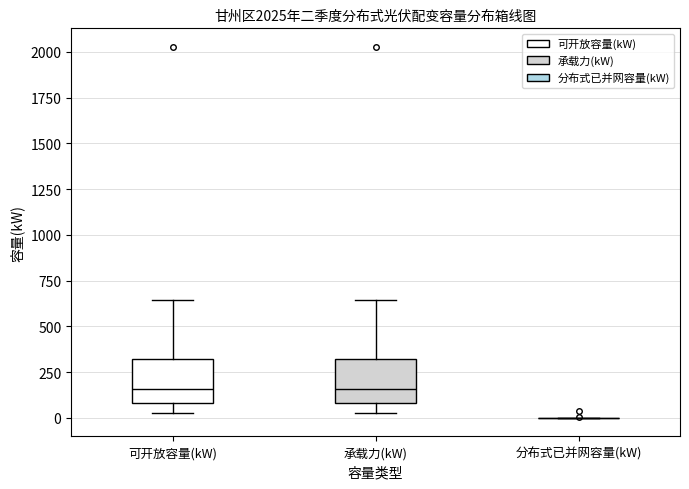

Where does the lower whisker of the box for 承载力(kW) end on the y-axis? The values are not printed on the chart, so give them approximately, as read against the axis.

0